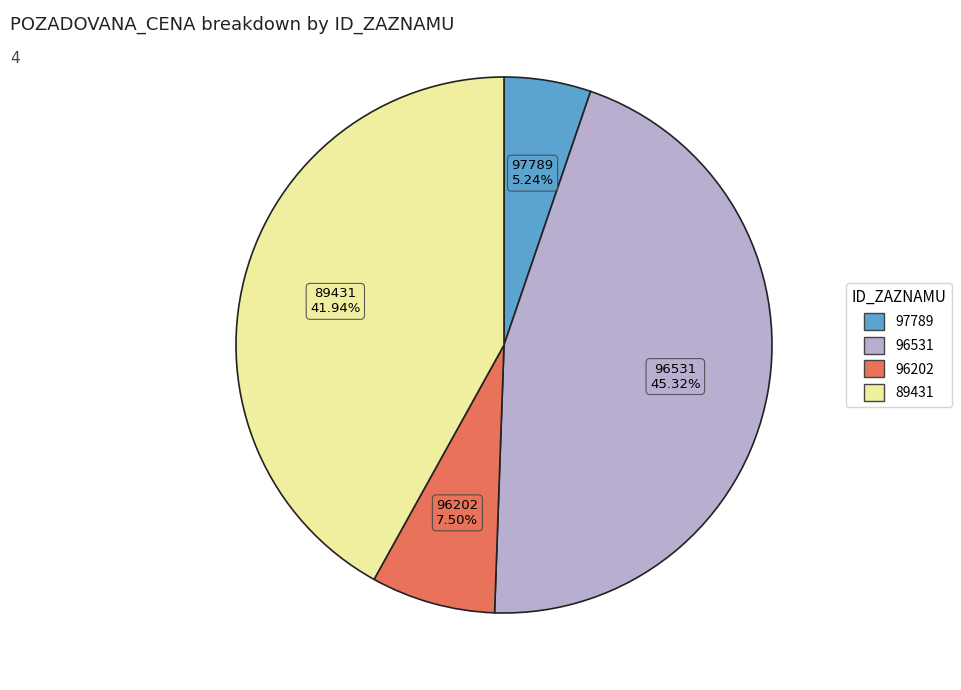

Approximately how many times larger is the value at 89431 compared to 96531?

0.9